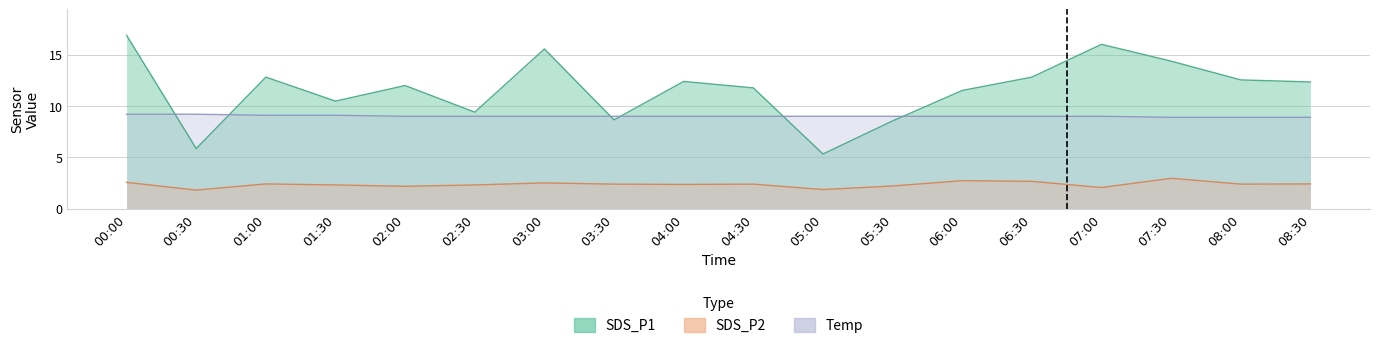

True or false: SDS_P1 and SDS_P2 cross at least once.

False